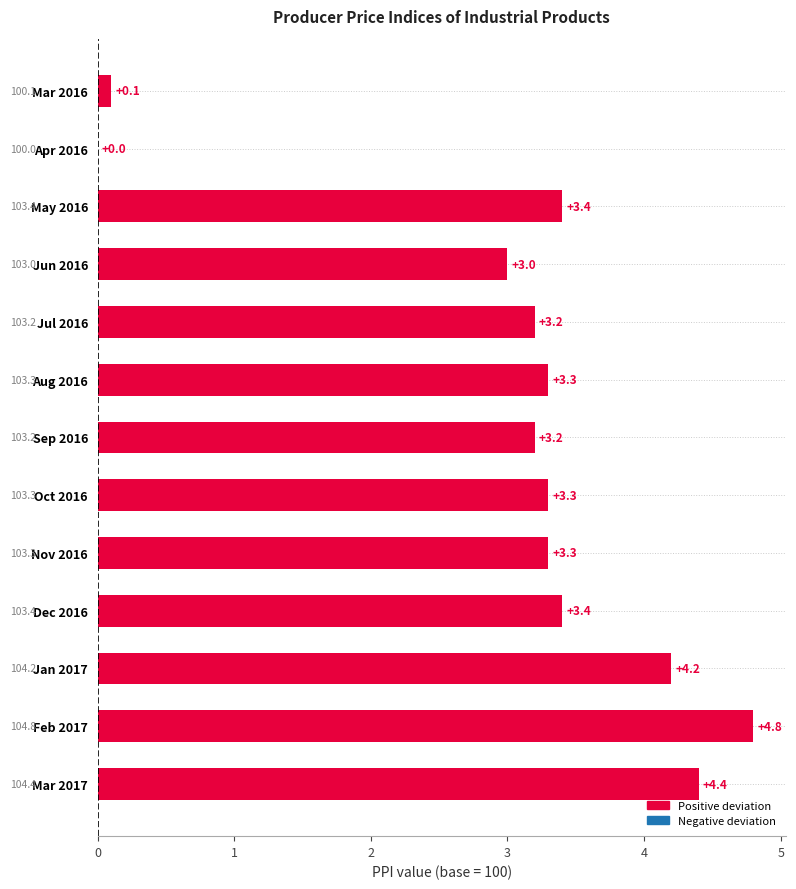

What is the sum of the values at Jun 2016 and Aug 2016?

6.3